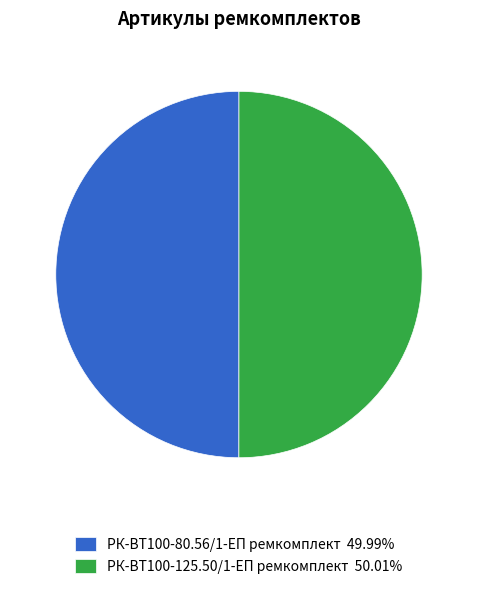

The РК-ВТ100-125.50/1-ЕП ремкомплект slice represents 50% of the pie. True or false?

True